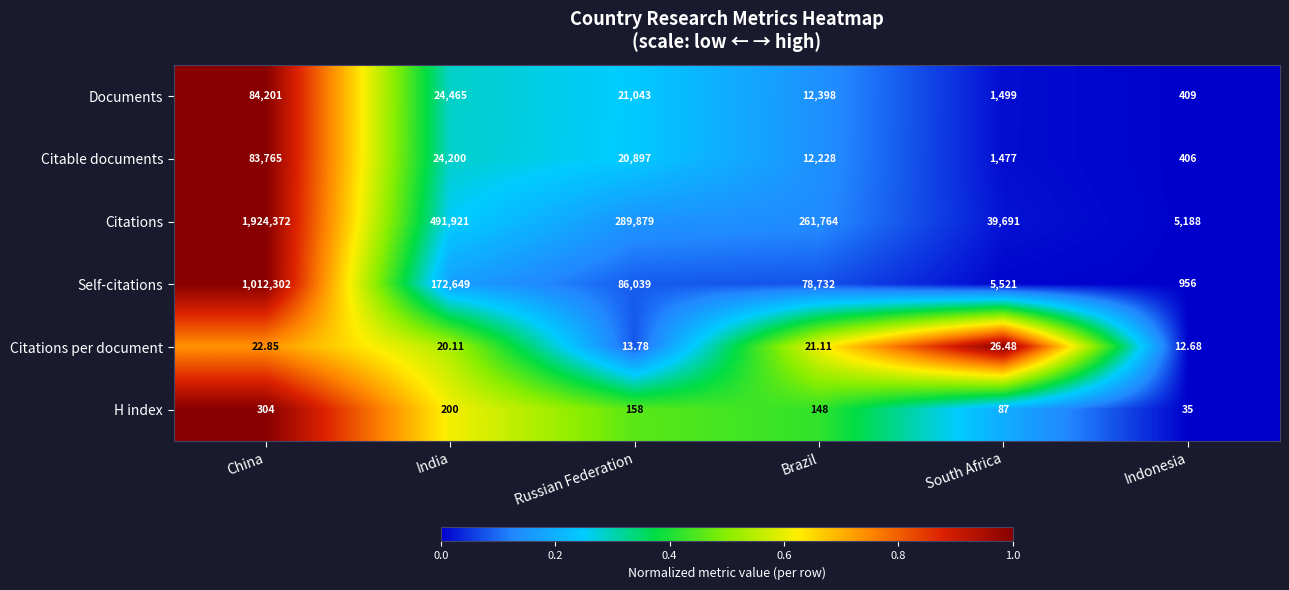

Rank the series at Russian Federation from highest to lowest value.

Citations, Self-citations, Documents, Citable documents, H index, Citations per document